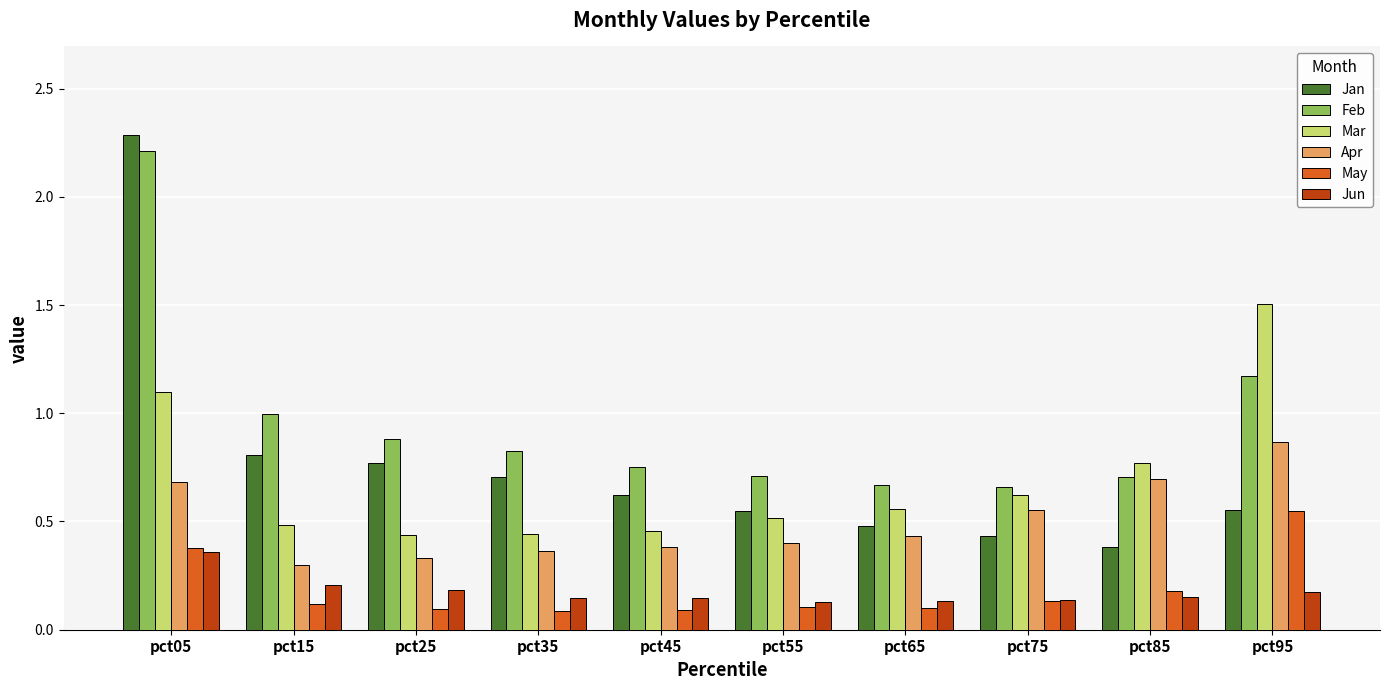

What is the greatest value displayed?

2.3